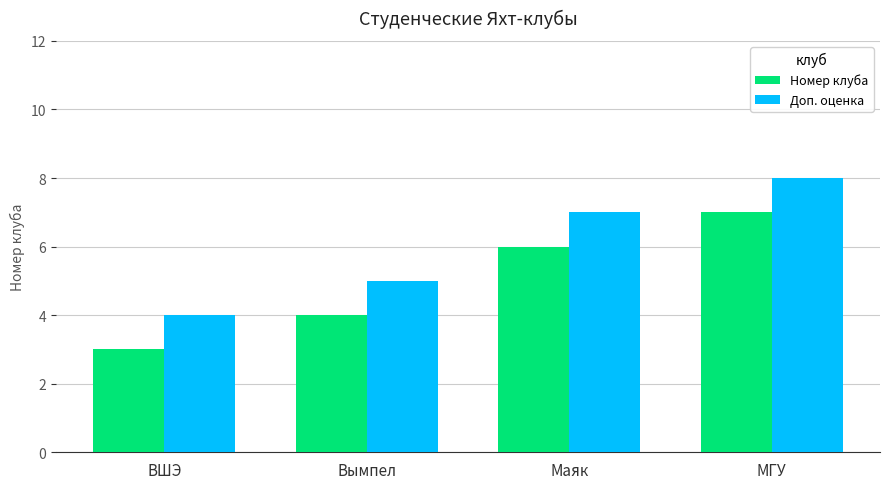

Where is Доп. оценка nearest to the value 6?

Вымпел